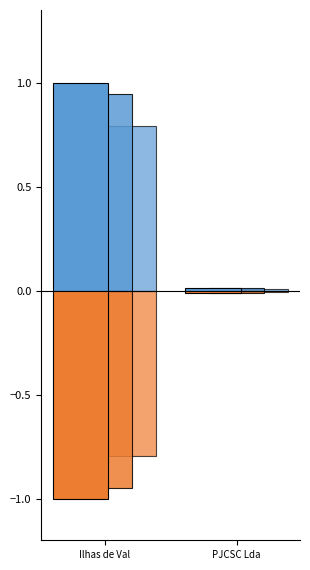

Which category has the lowest value in the Previsões Iniciais series?

PJCSC Lda